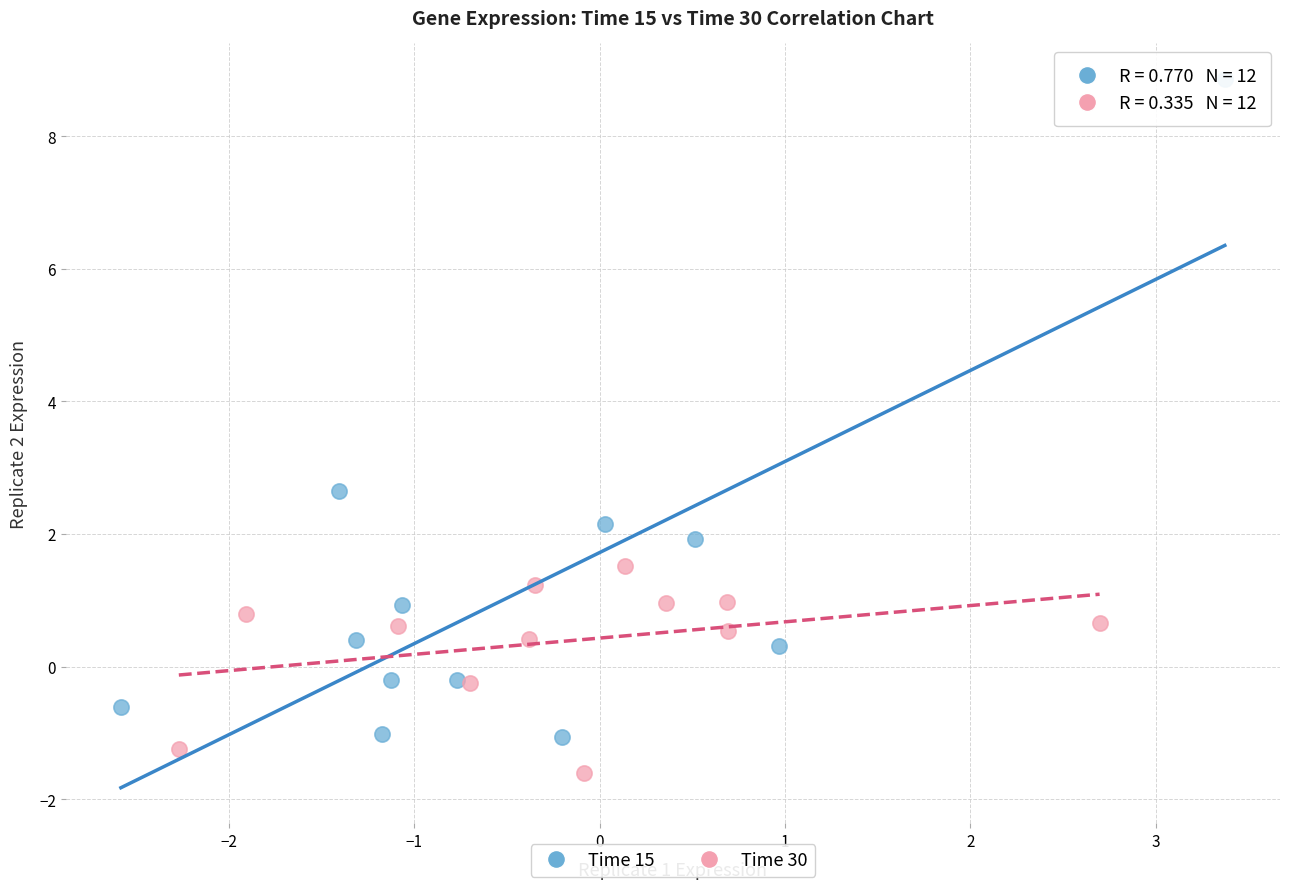

Which series has the largest Y range (max minus min)?

Time 15